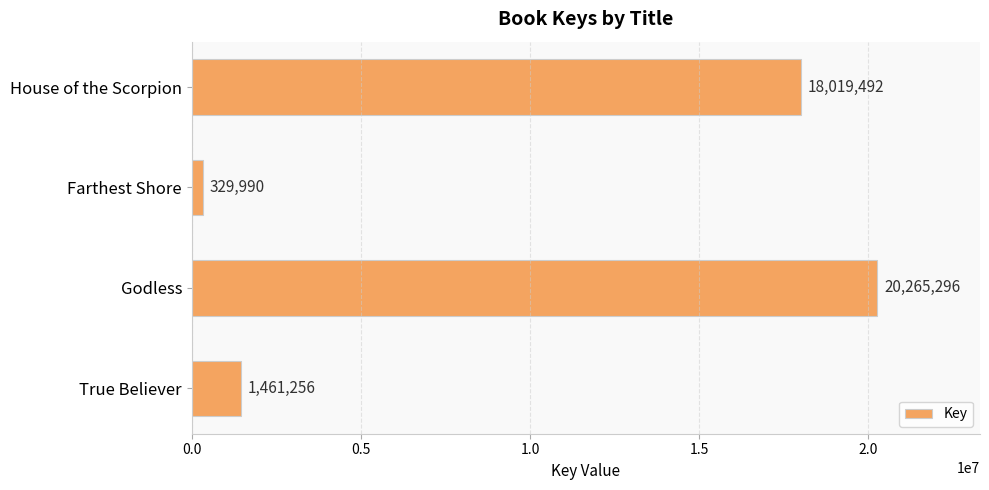

What is the label of the 2nd bar from the top?

Farthest Shore